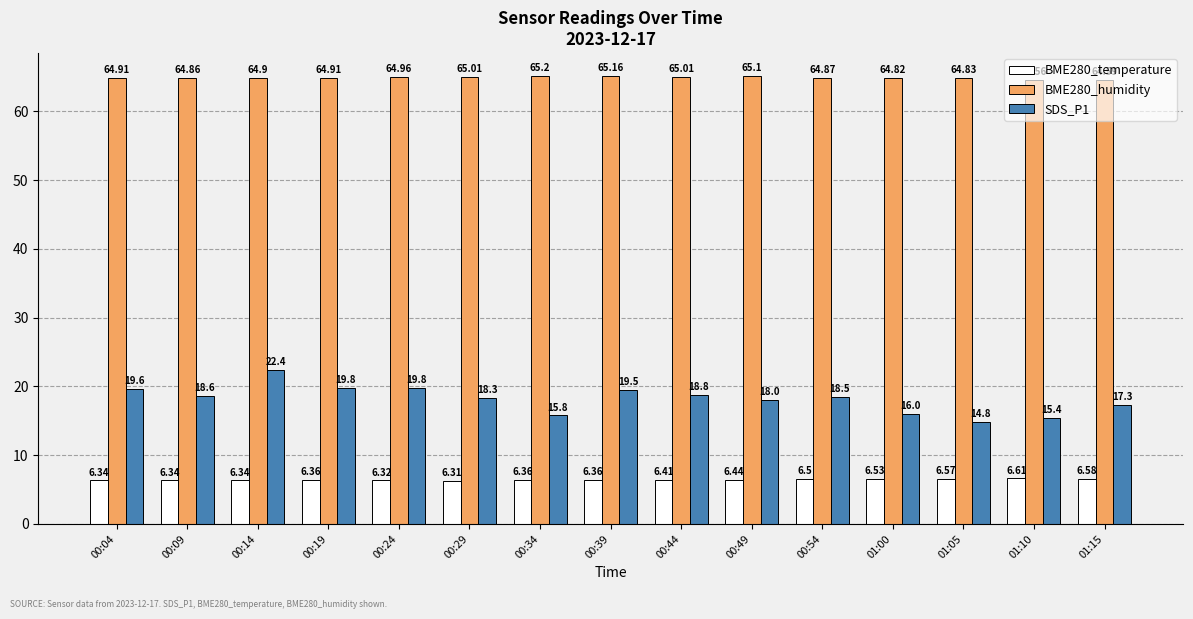

What is the sum of the BME280_temperature values at 00:39 and 00:34?

12.7